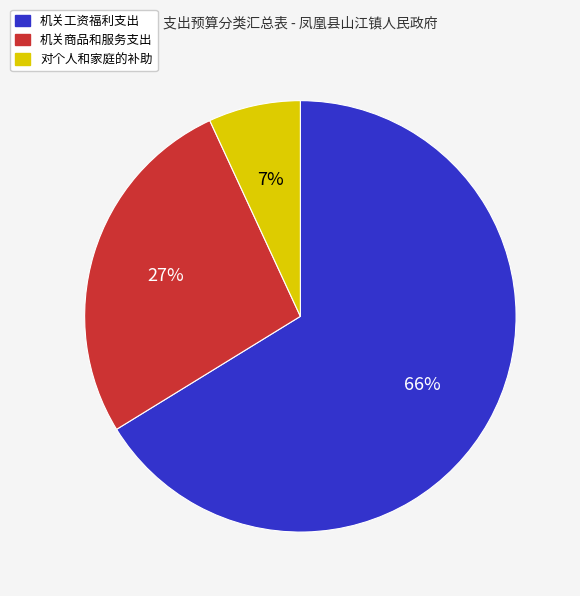

Is 对个人和家庭的补助 the majority of the pie?

No